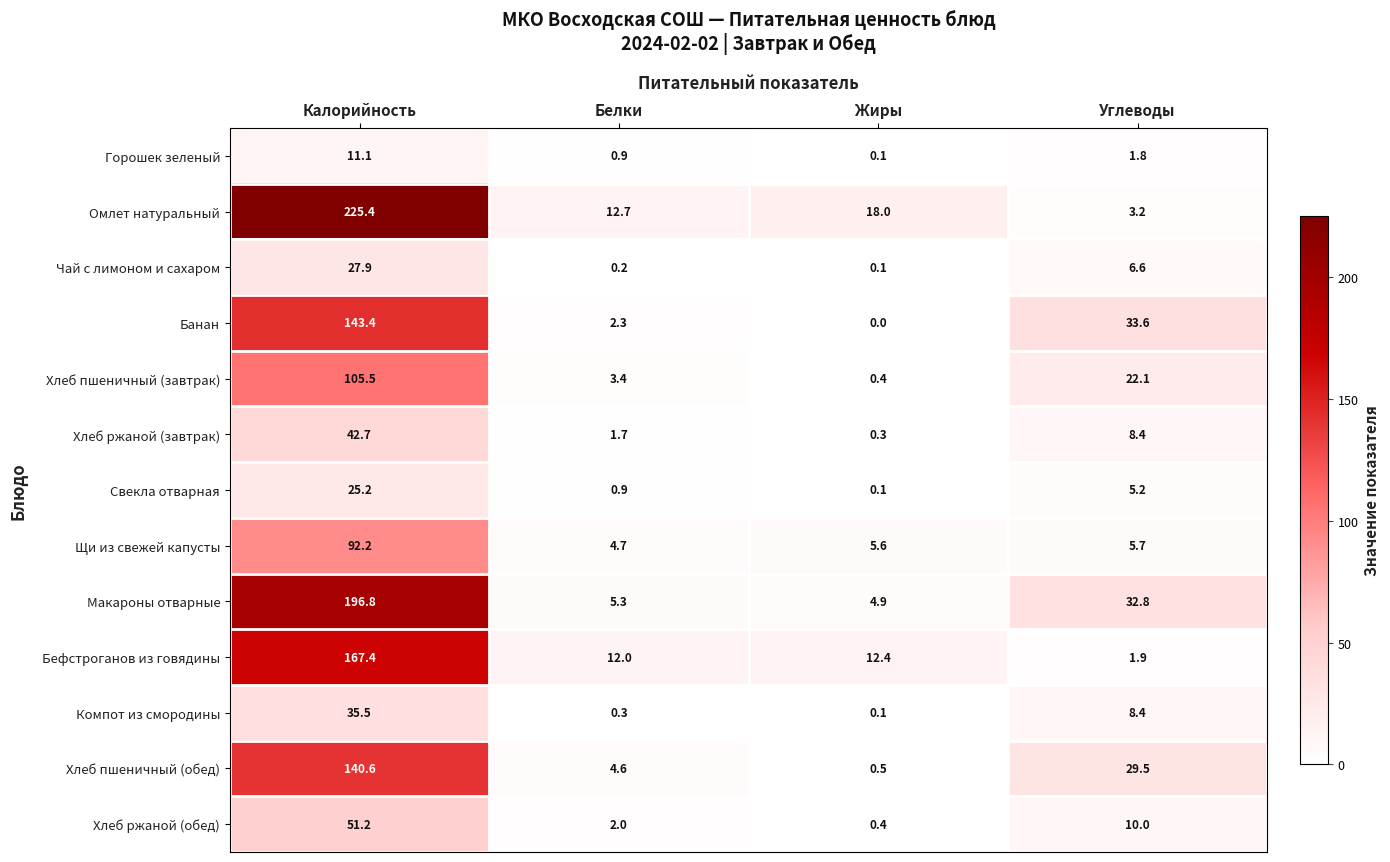

Rank the series at Калорийность from lowest to highest value.

Горошек зеленый, Свекла отварная, Чай с лимоном и сахаром, Компот из смородины, Хлеб ржаной (завтрак), Хлеб ржаной (обед), Щи из свежей капусты, Хлеб пшеничный (завтрак), Хлеб пшеничный (обед), Банан, Бефстроганов из говядины, Макароны отварные, Омлет натуральный